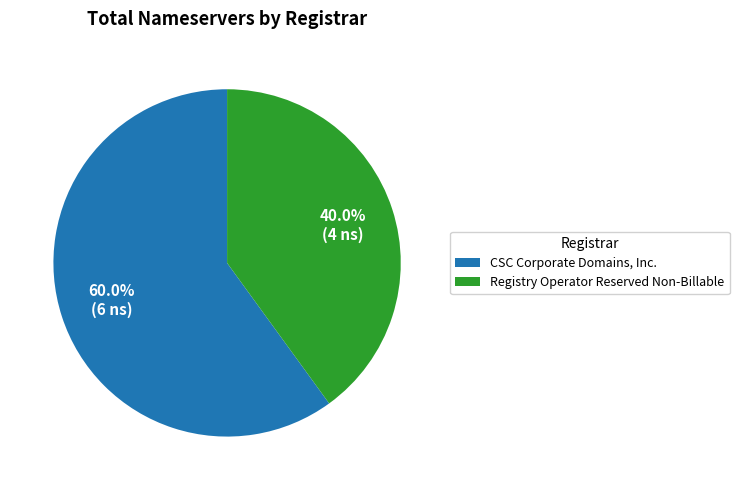

Rank the categories by value from highest to lowest.

CSC Corporate Domains, Inc., Registry Operator Reserved Non-Billable